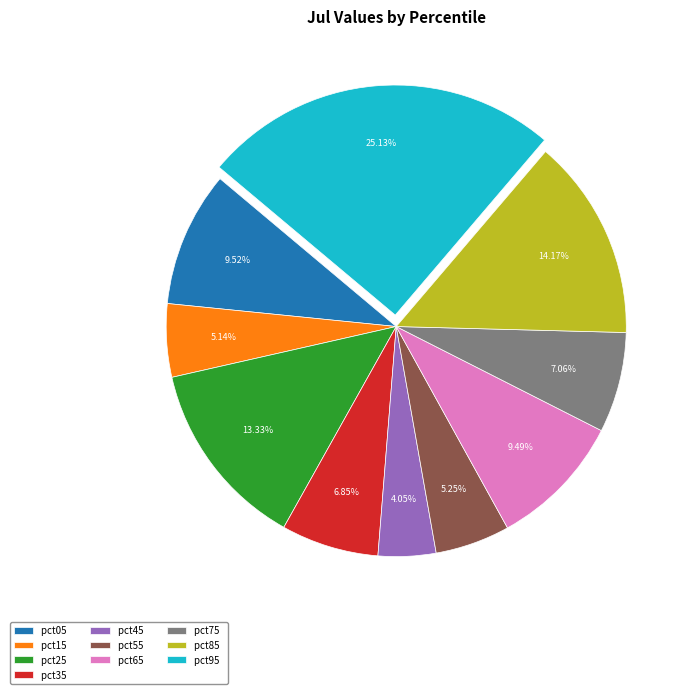

Between pct05 and pct15, which is larger?

pct05